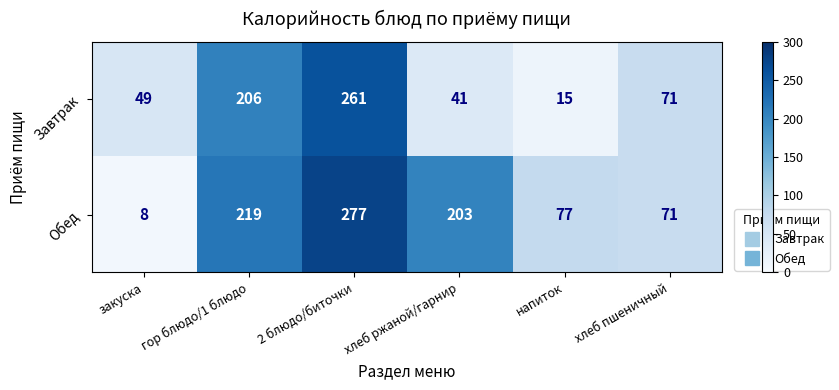

At how many categories does at least one series exceed 133?

3